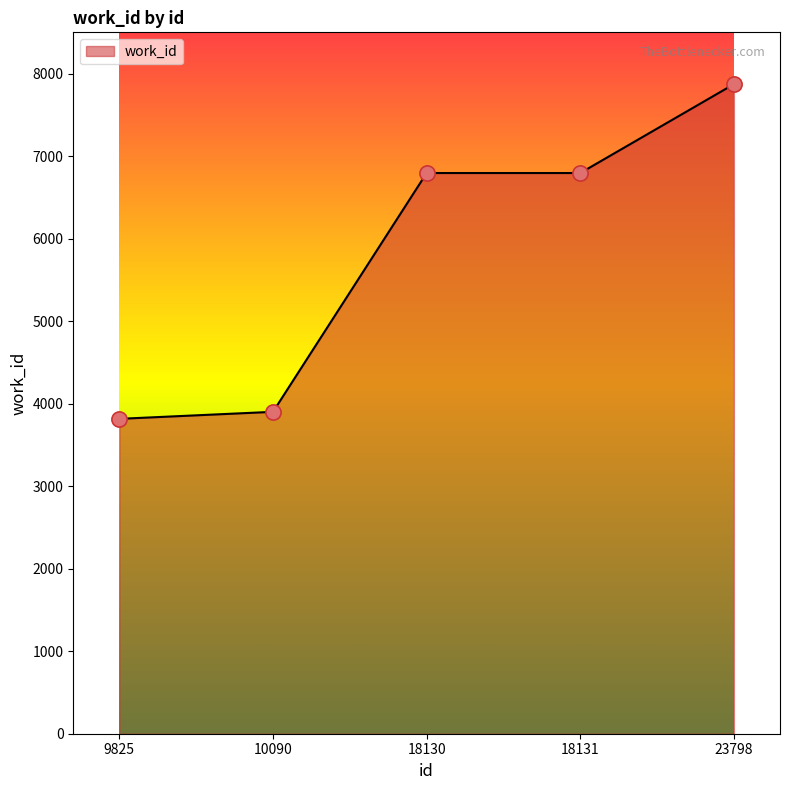

What is the ratio of the value at 9825 to the value at 18130?

0.6